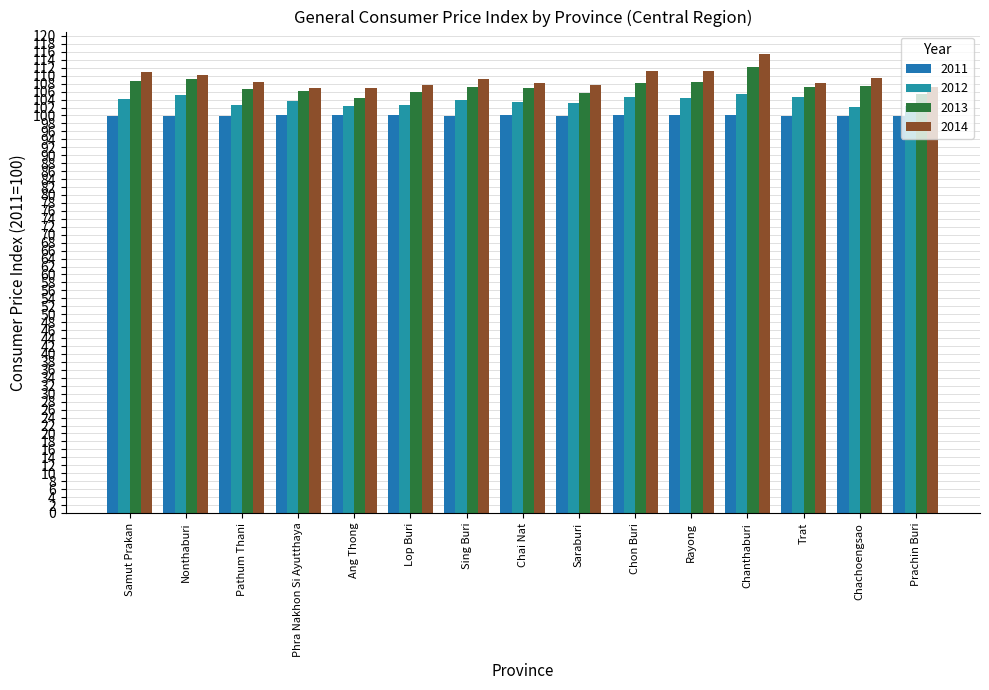

What is the value of the 2012 bar at the 2nd from the left?

105.2